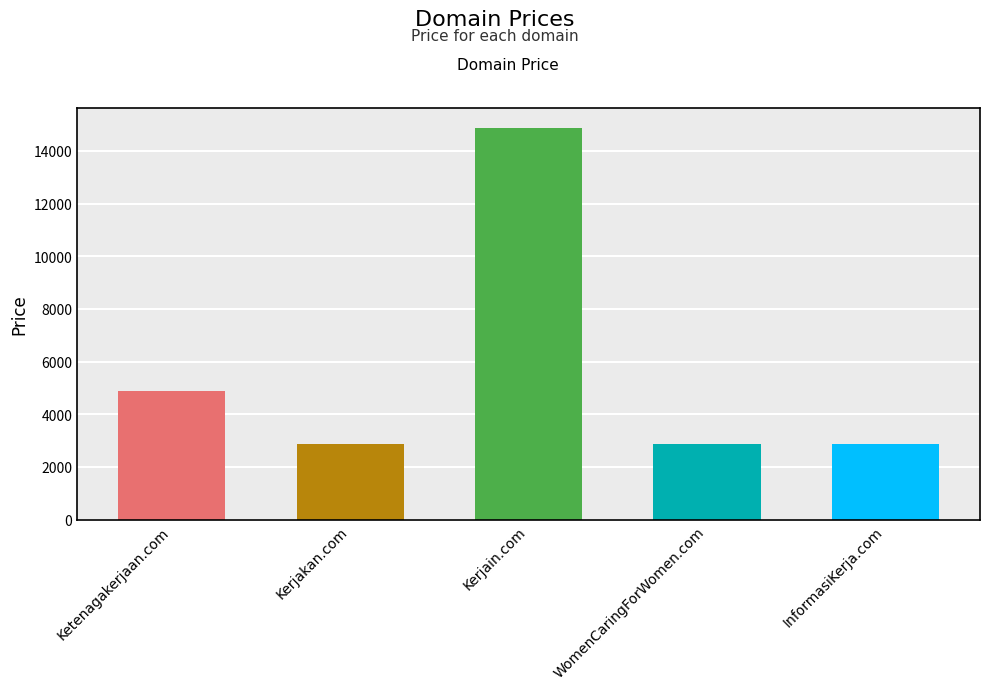

Approximately how many times larger is the value at Kerjakan.com compared to WomenCaringForWomen.com?

1.0